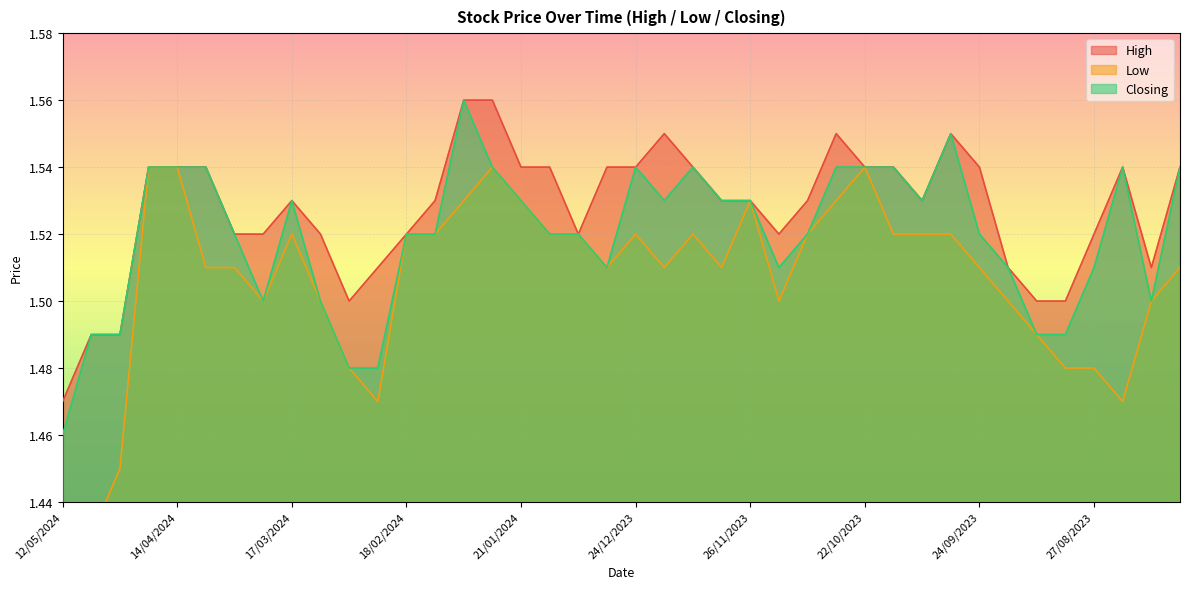

True or false: Low and High cross at least once.

False